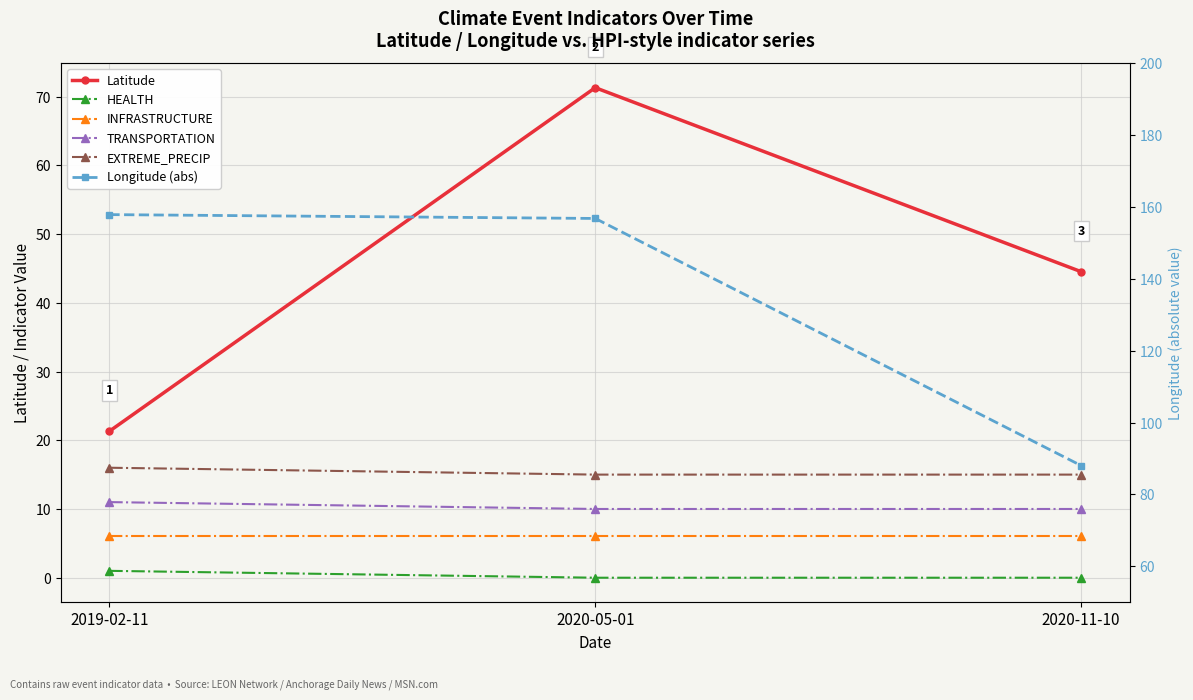

Which series has the largest range (max minus min)?

Longitude (abs)